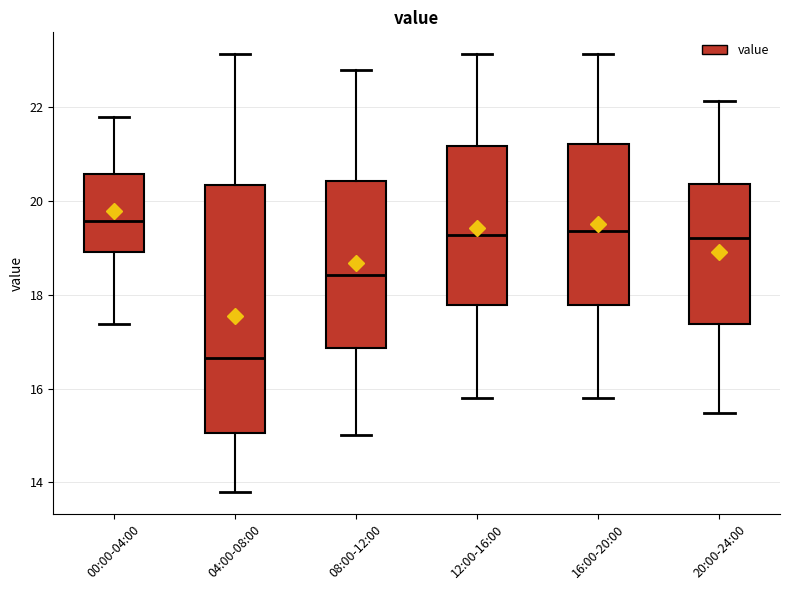

Which box has the lowest median line?

04:00-08:00